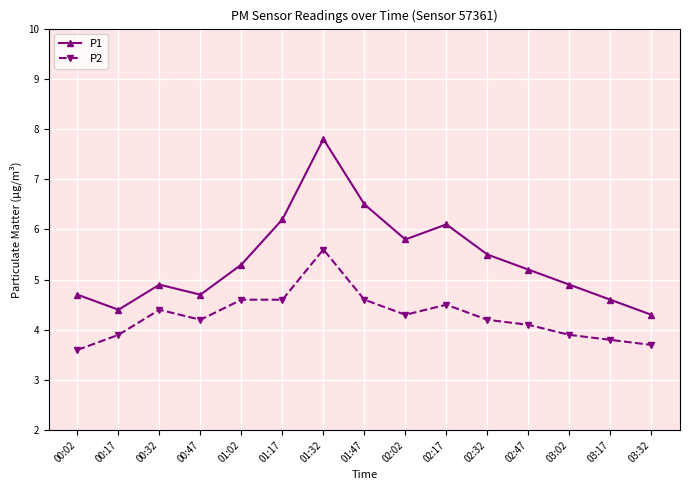

Is this an area chart (filled region under the line)?

No